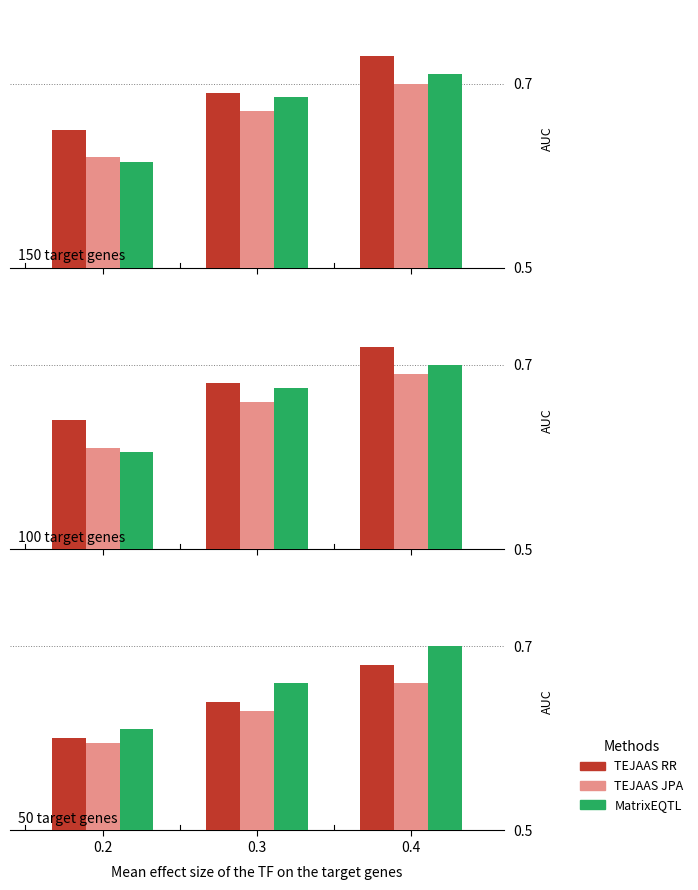

Does the chart contain any negative values?

No